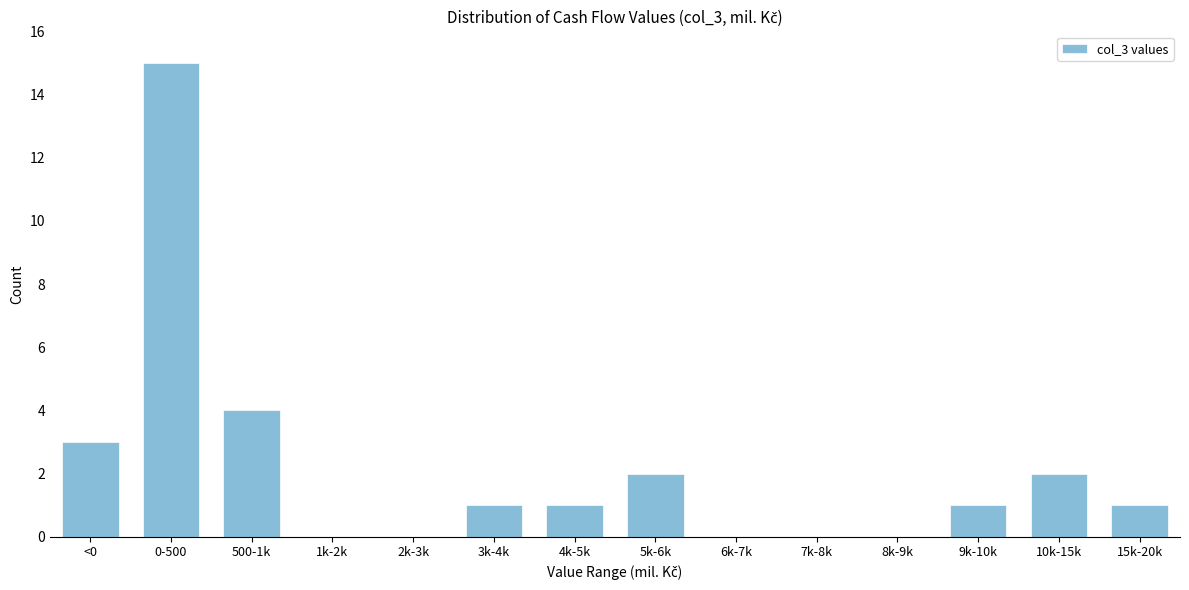

Reading left to right, extract all data points from this chart.

<0=3	0-500=15	500-1k=4	1k-2k=0	2k-3k=0	3k-4k=1	4k-5k=1	5k-6k=2	6k-7k=0	7k-8k=0	8k-9k=0	9k-10k=1	10k-15k=2	15k-20k=1